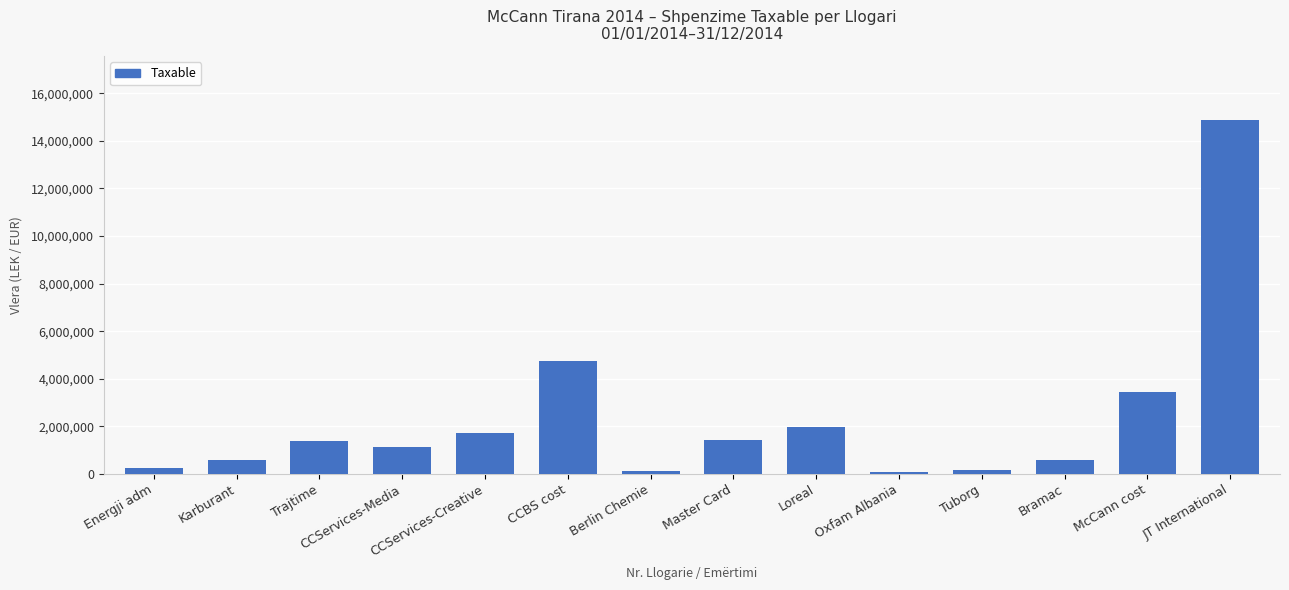

What is the change in value from Energji adm to CCServices-Media?

+898816.6